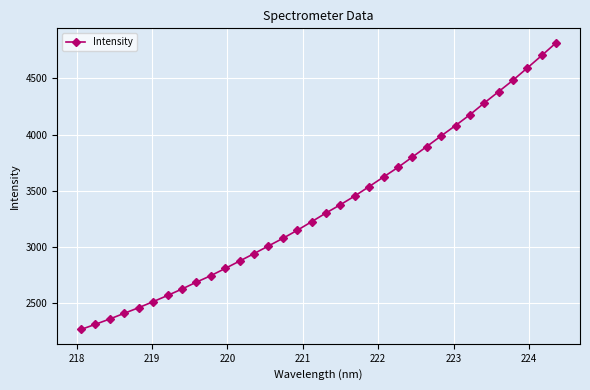

True or false: the data has more than 0 interior local peaks.

False